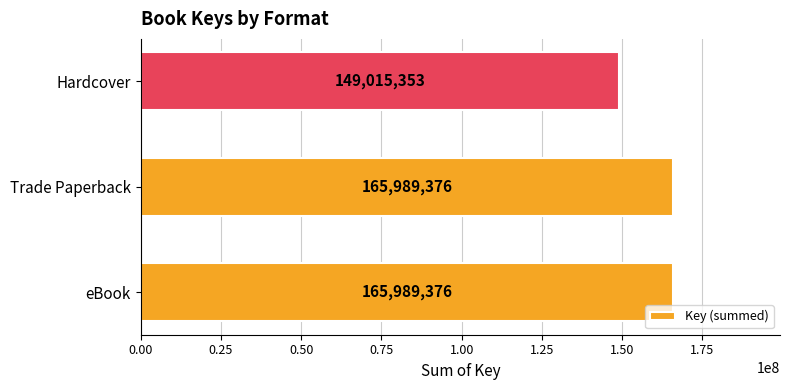

Reading top to bottom, list all the values displayed in this chart.

Hardcover=149015353	Trade Paperback=165989376	eBook=165989376